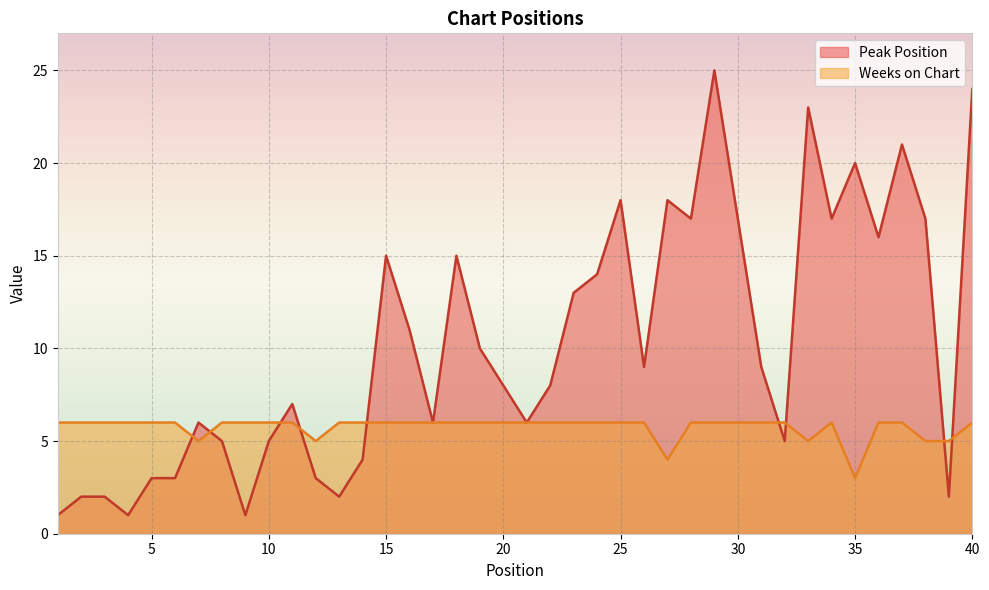

Count the number of data series in this chart.

2